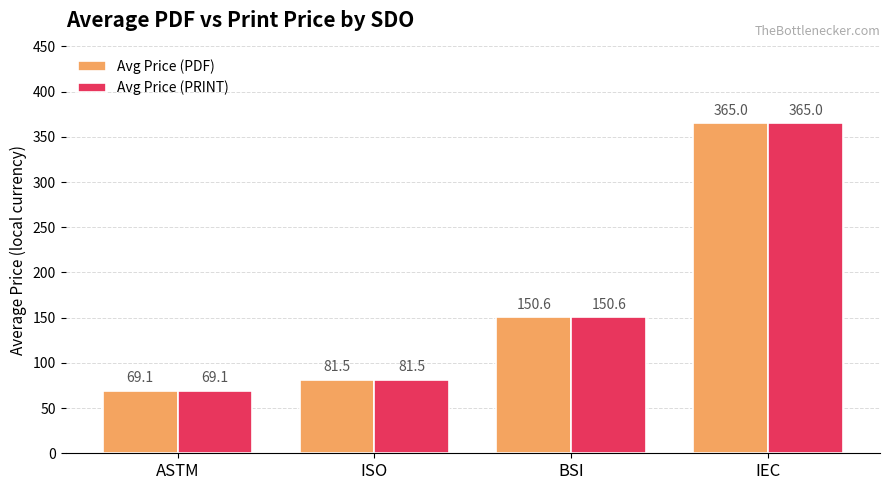

What is the difference between the maximum and minimum values in the Avg Price (PRINT) series?

295.9